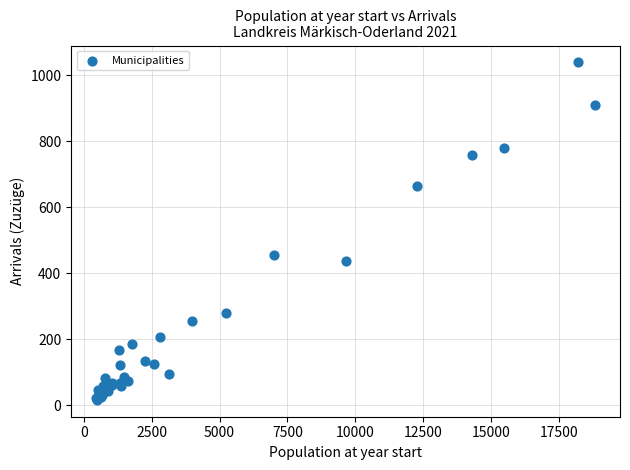

What Y value in the scatter plot is closest to 527?

456